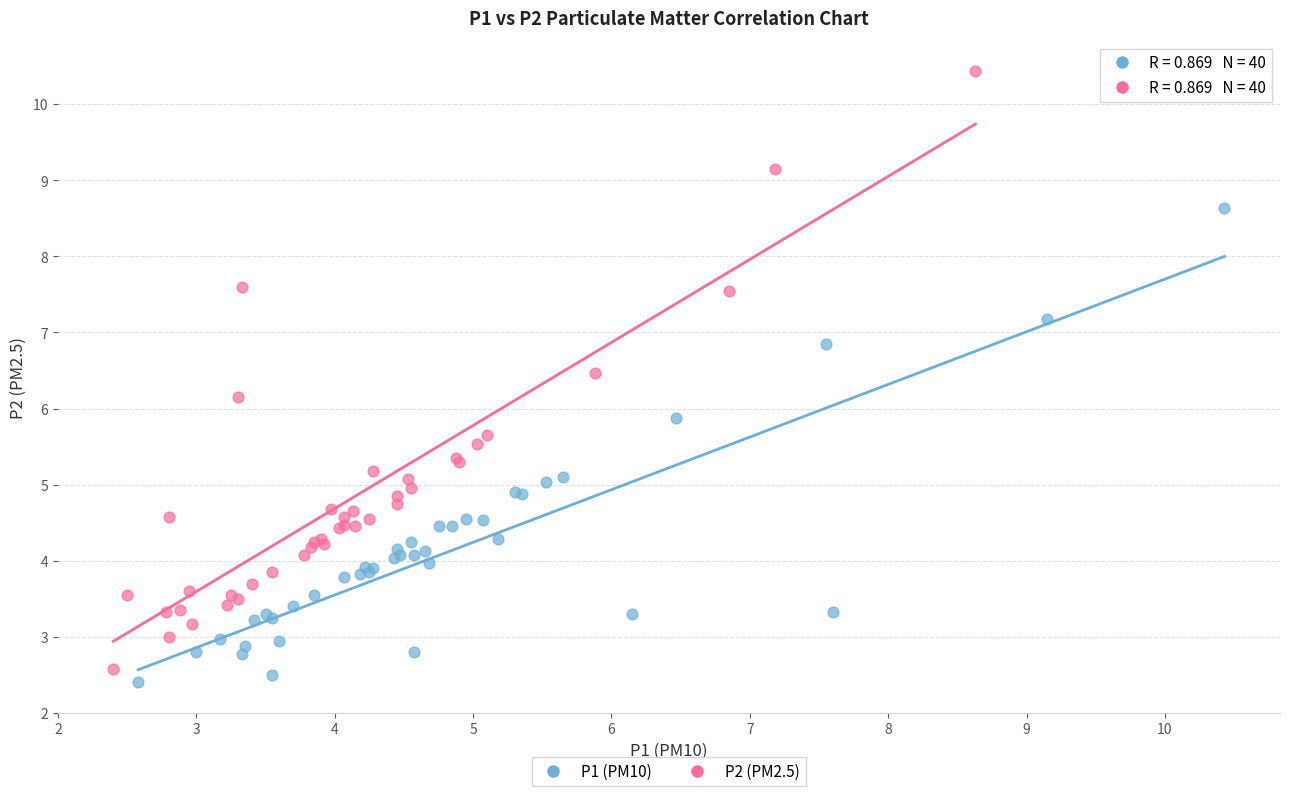

Which series has the widest spread of Y values?

P2 (PM2.5)